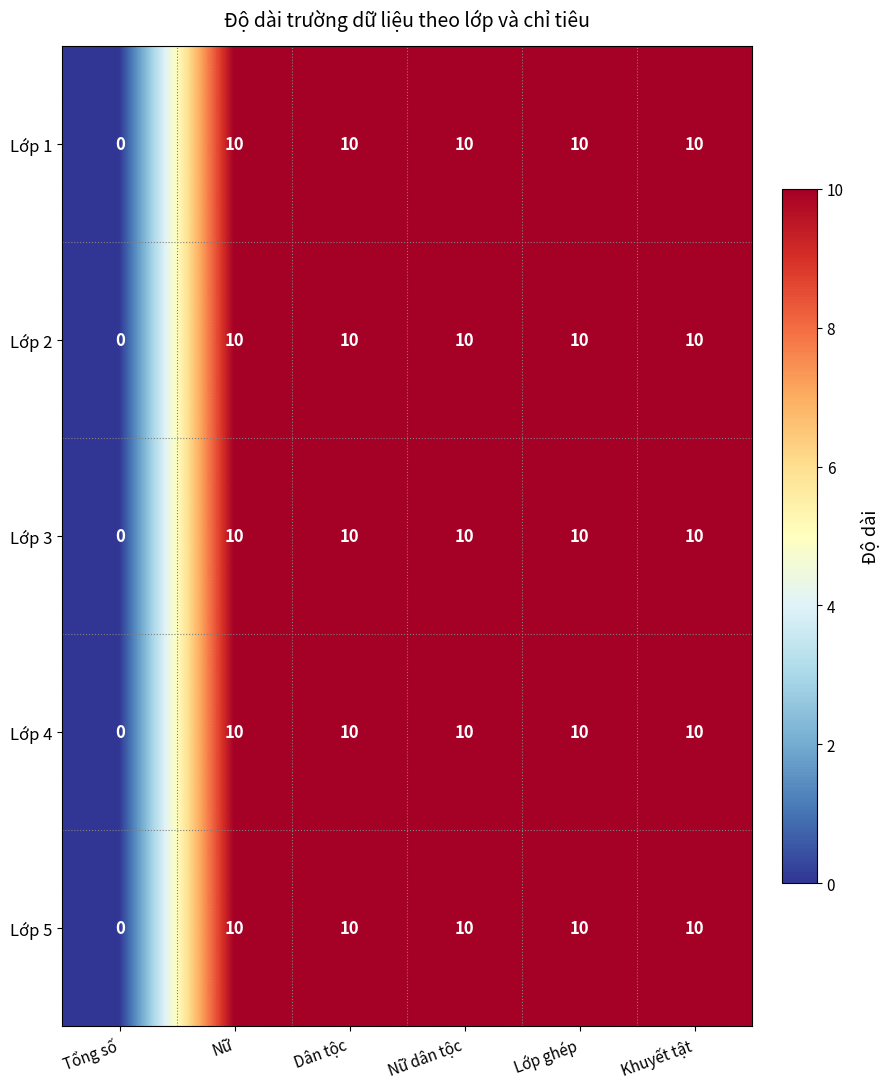

What is the sum of the Lớp 5 values at Tổng số and Nữ dân tộc?

10